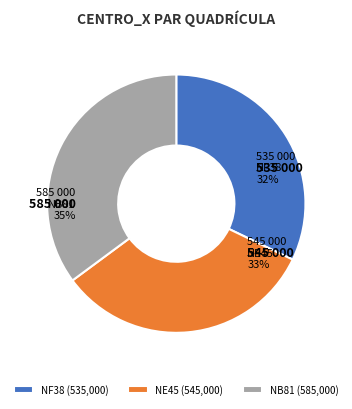

The NB81 slice represents 20% of the pie. True or false?

False